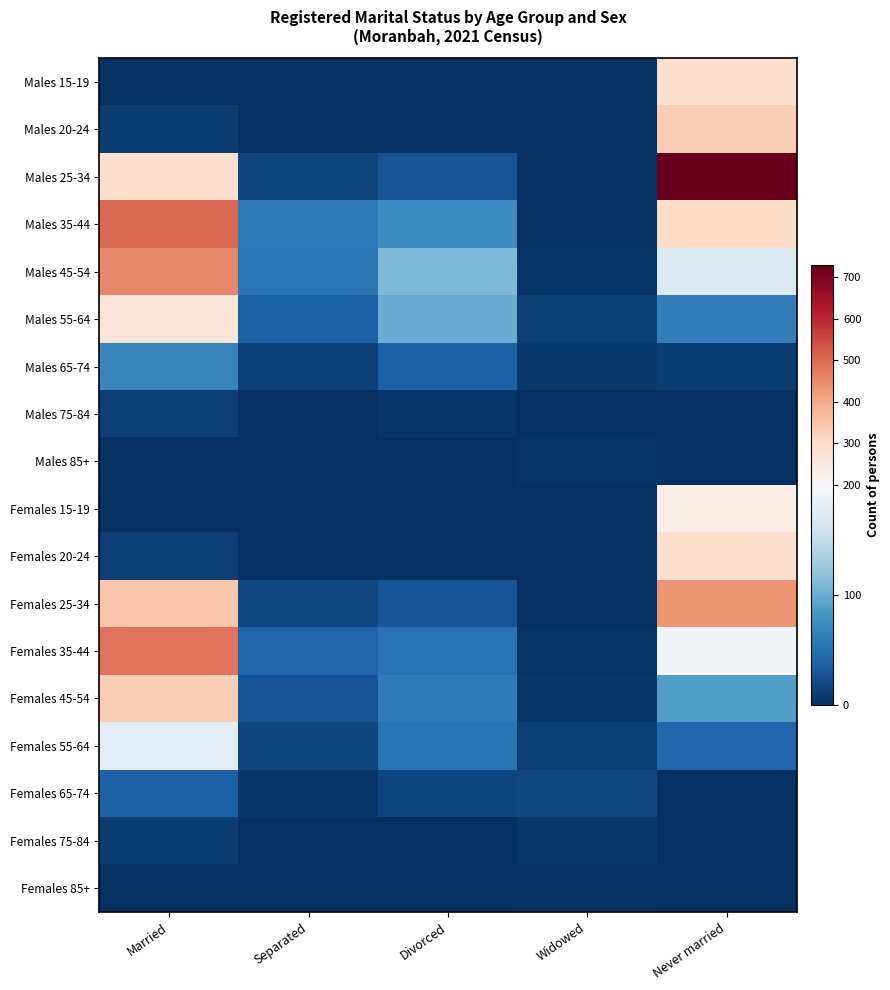

What is the difference between the highest and lowest values at Widowed?

18